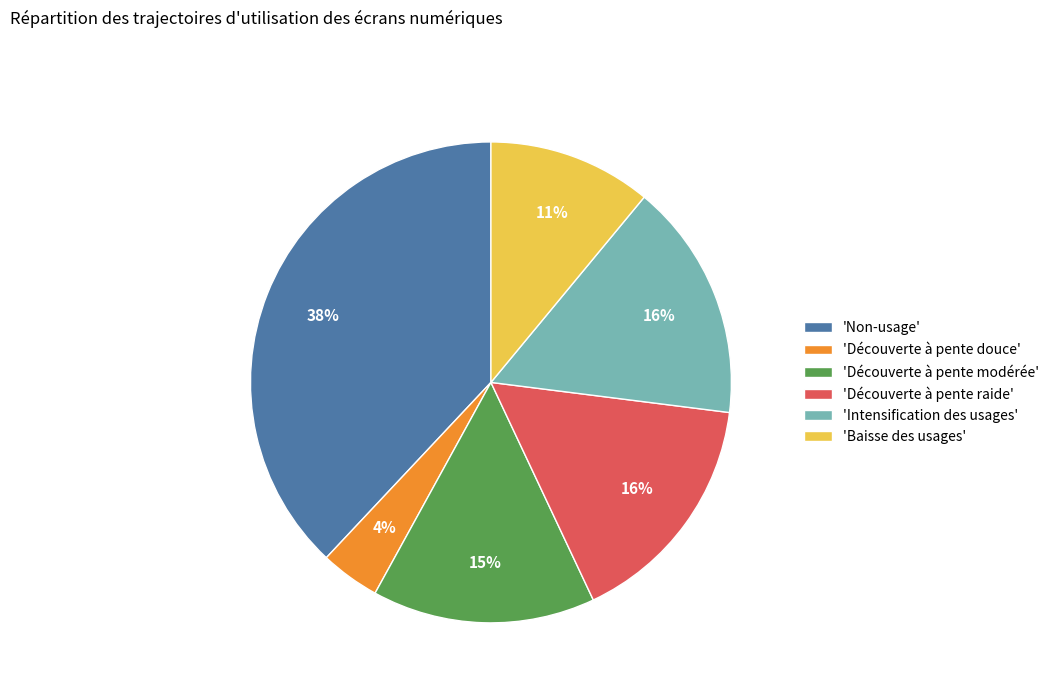

Does 'Découverte à pente douce' account for over 50% of the chart?

No